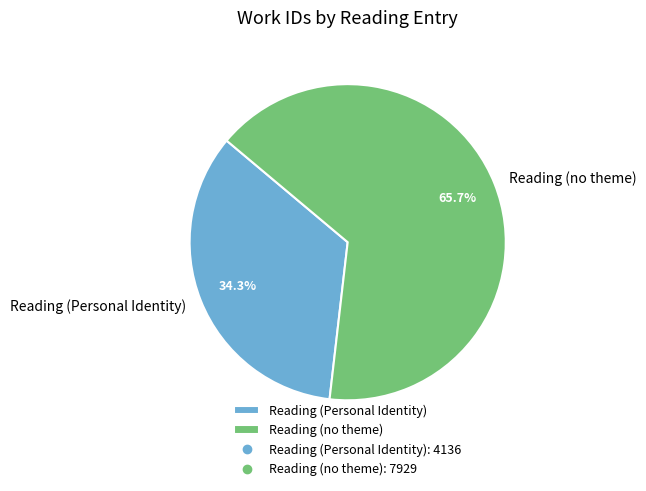

Which slice is the largest?

Reading (no theme)